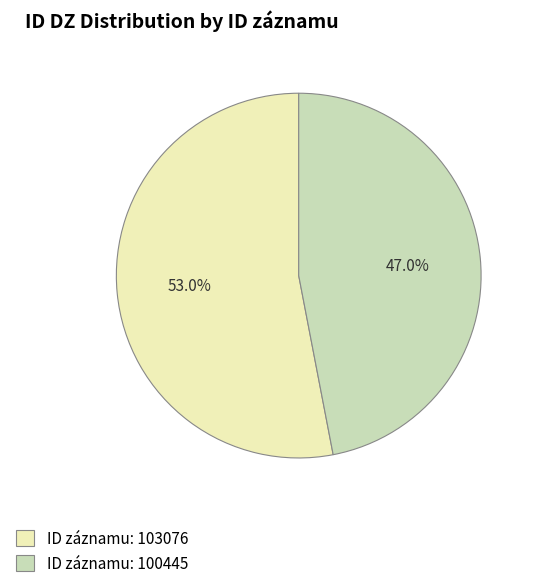

How many segments does this pie chart have?

2